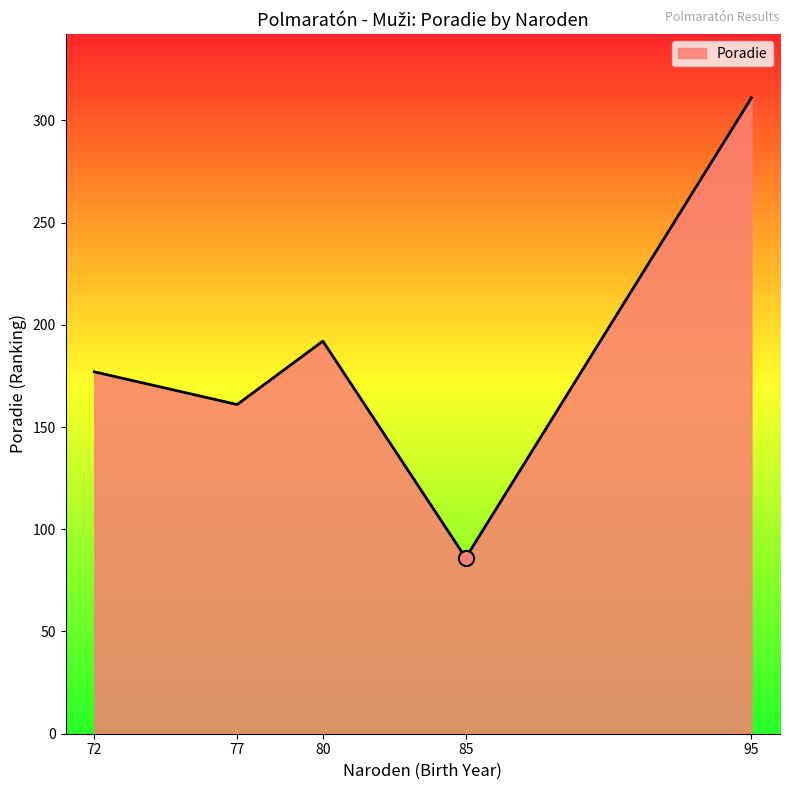

What is the change in value from 77 to 80?

+31